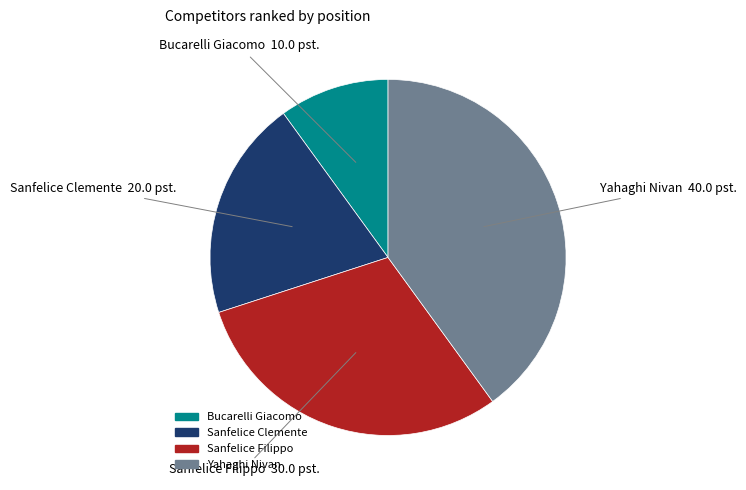

Is Bucarelli Giacomo the majority of the pie?

No